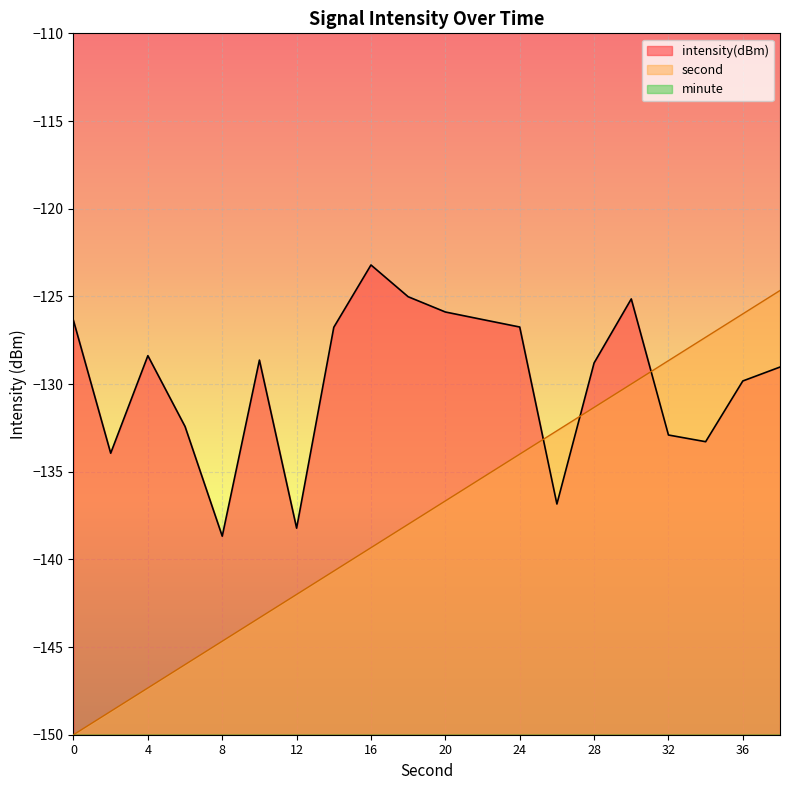

At which category is the sum across all series the highest?

38